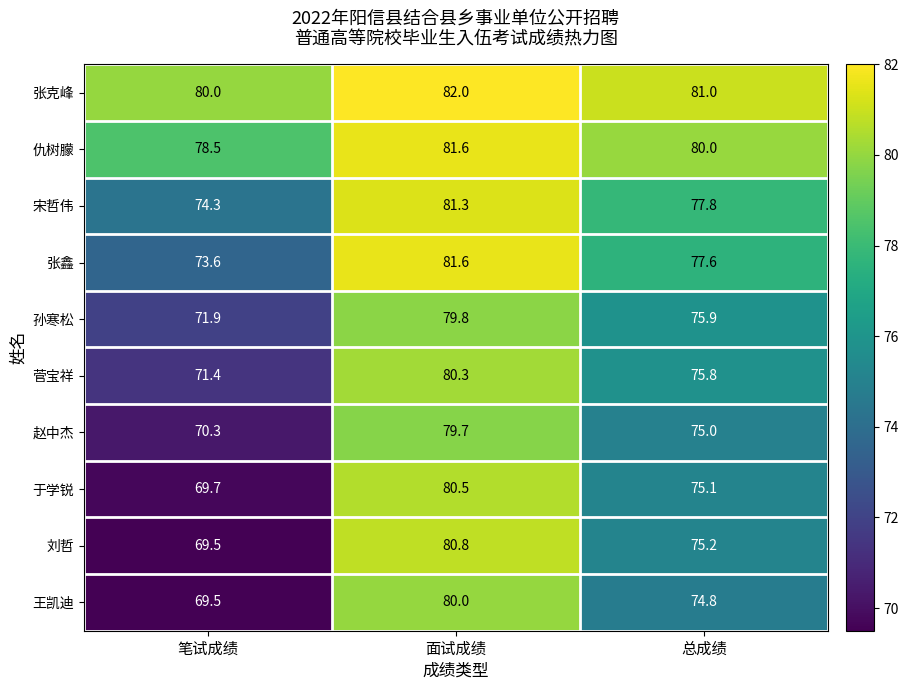

Is it true that 刘哲 equals 80.8 at 面试成绩?

True